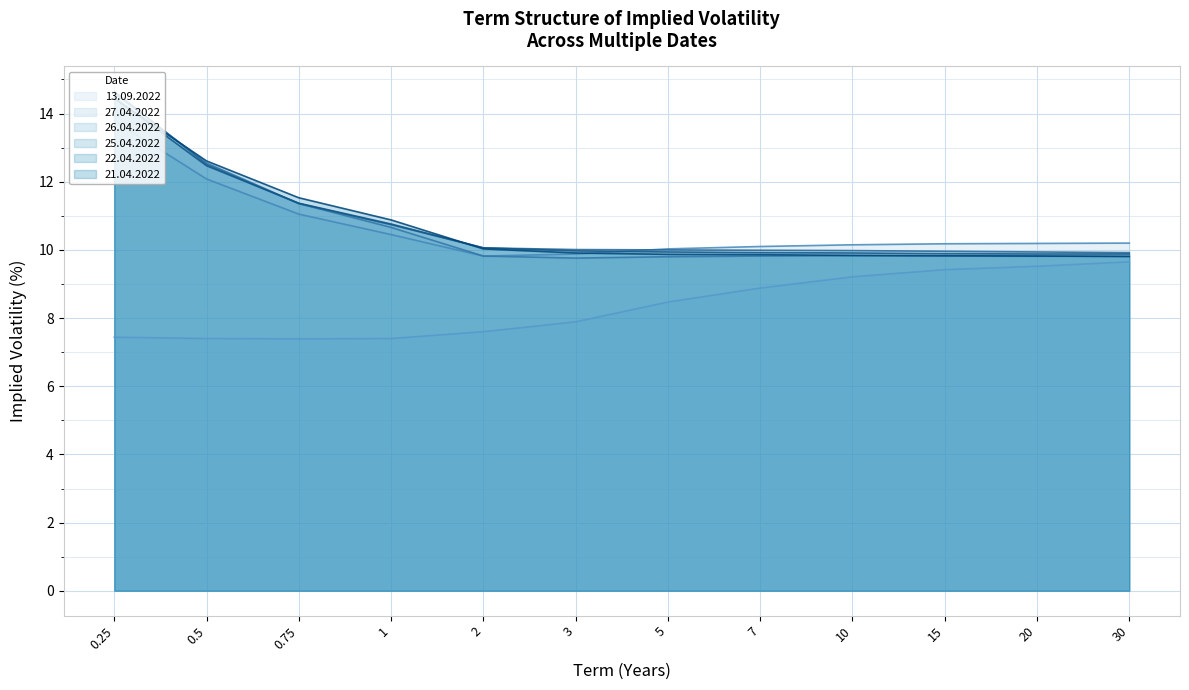

What is the highest value of the 21.04.2022 series?

14.4